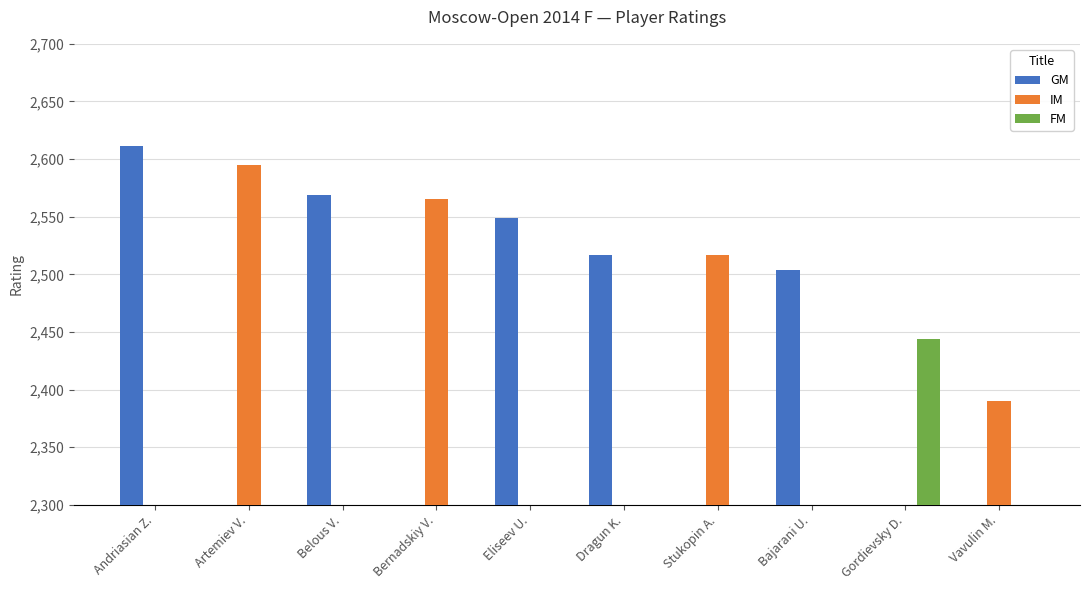

What are all the series names shown in the legend?

GM, IM, FM